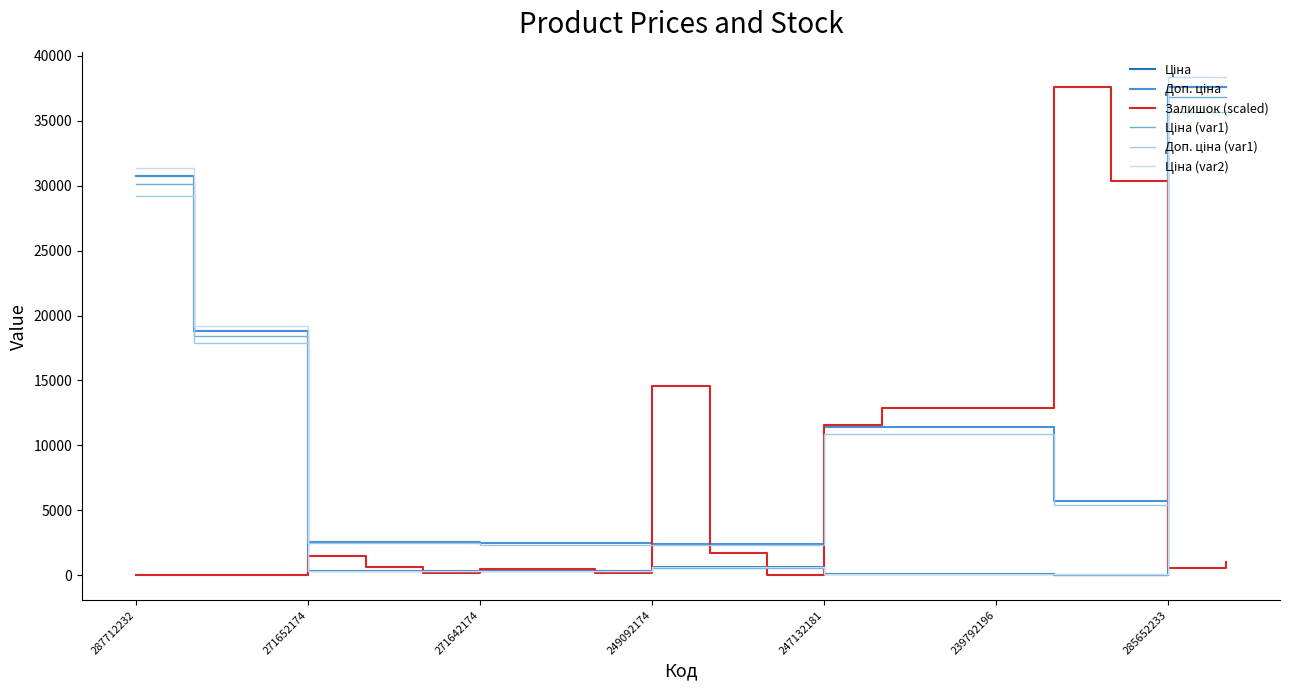

What is the maximum value shown in the chart?

38345.5